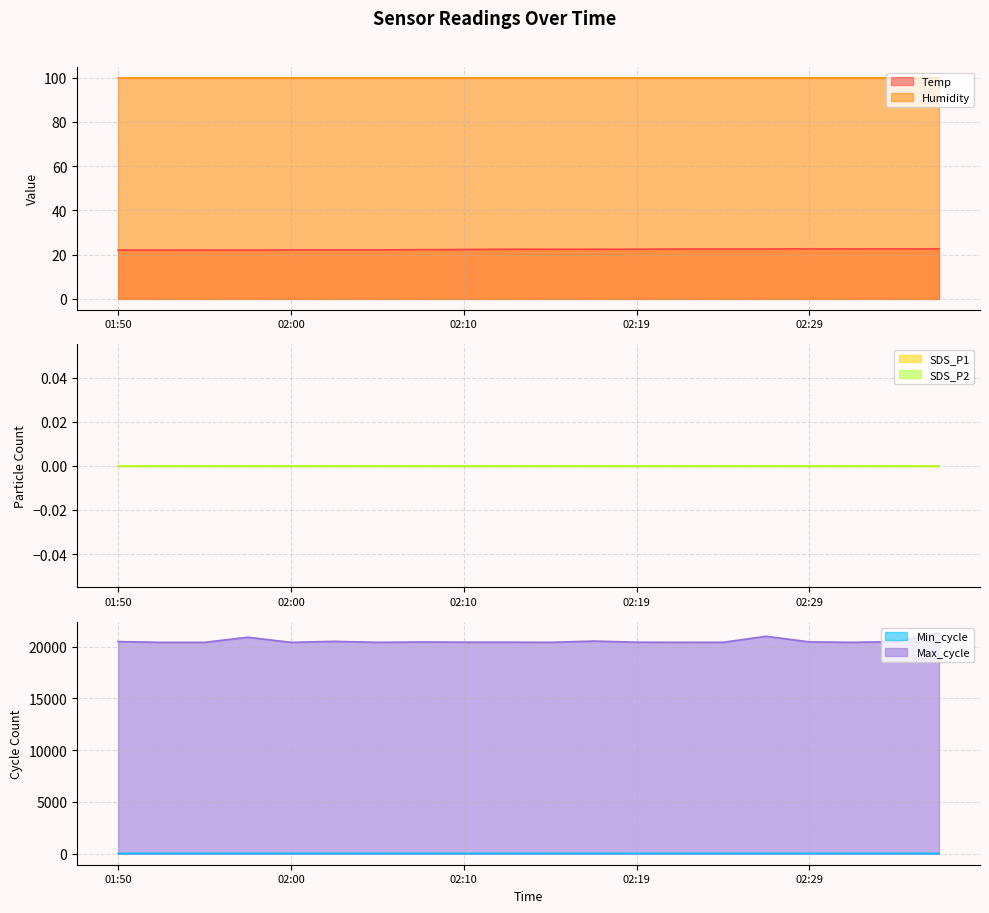

True or false: Temp and Min_cycle cross at least once.

False